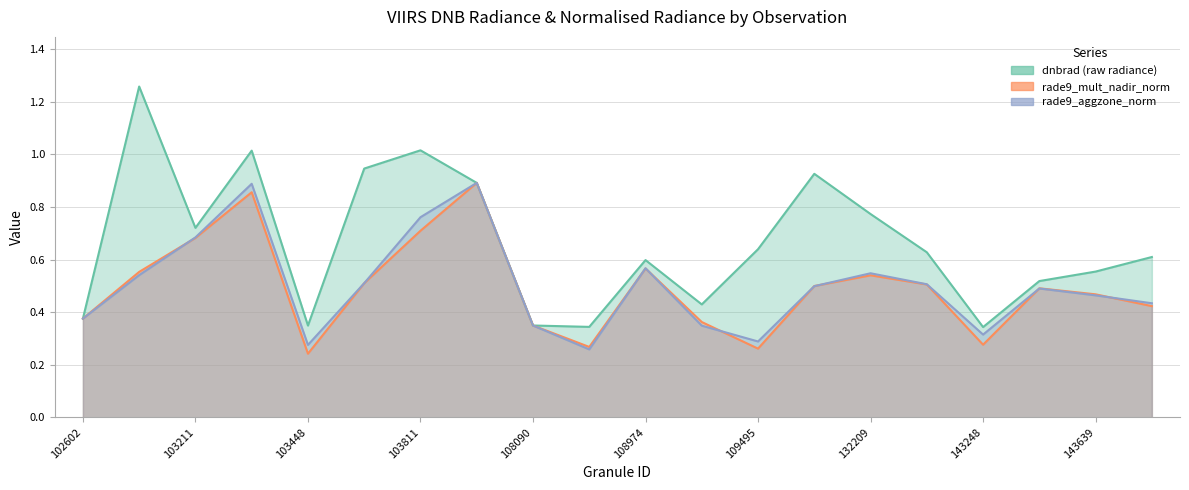

True or false: dnbrad and rade9_aggzone_norm cross at least once.

False